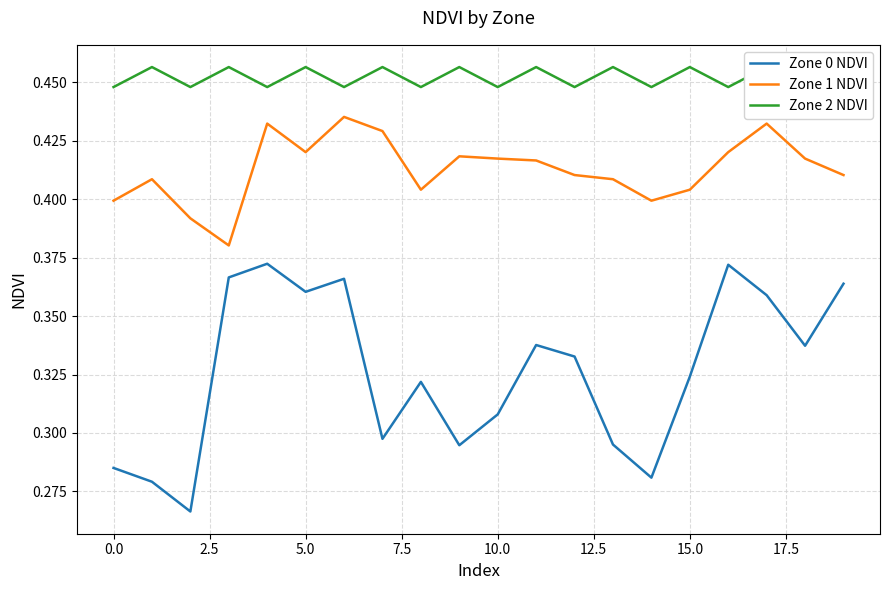

The value of Zone 2 NDVI at 14 is 0.4. True or false?

True